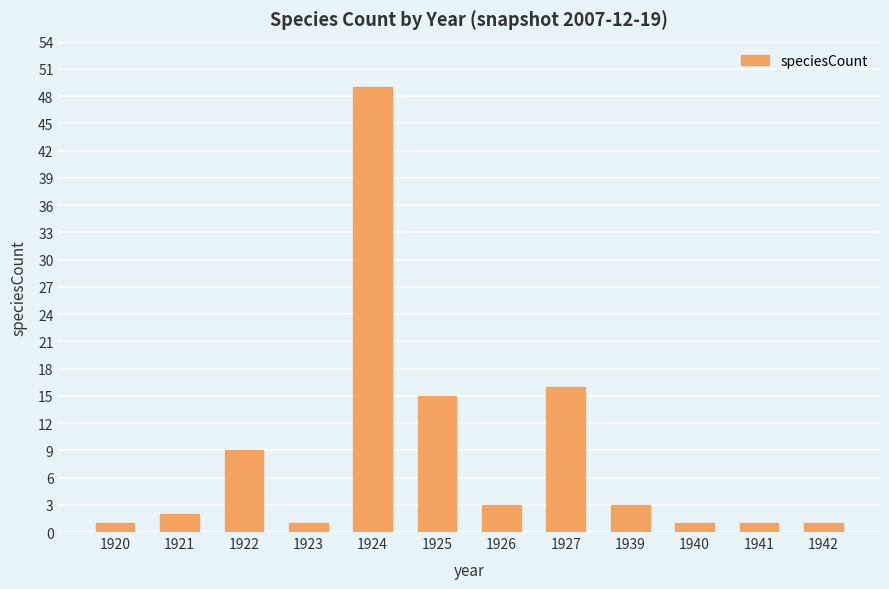

What is the sum of the values at 1942 and 1927?

17